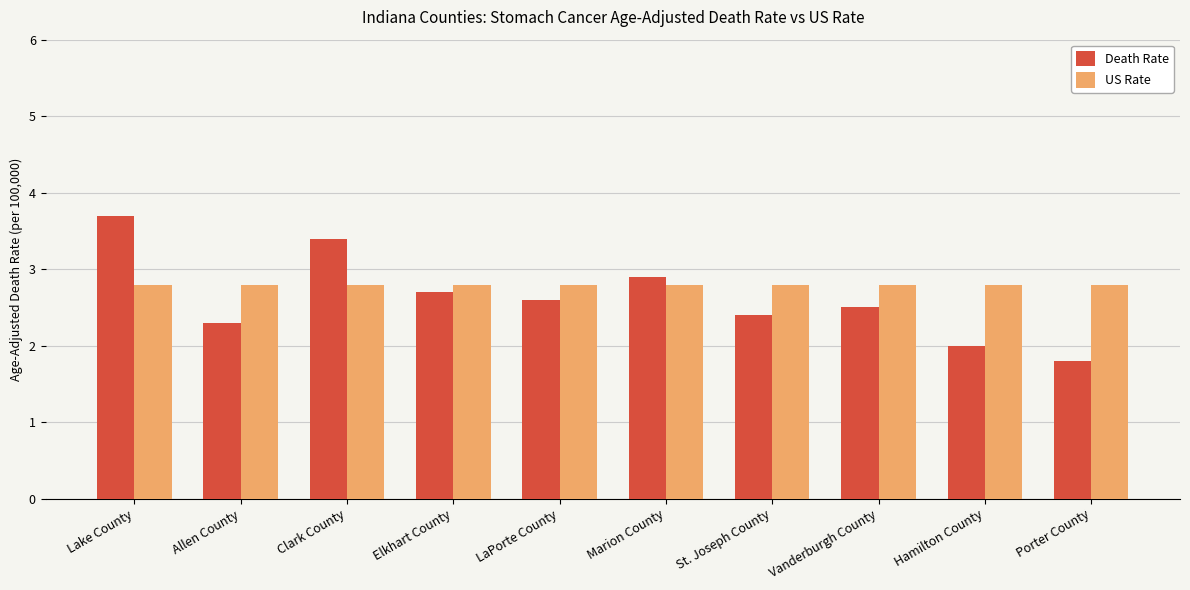

What is the difference between the highest and lowest values at Allen County?

0.5